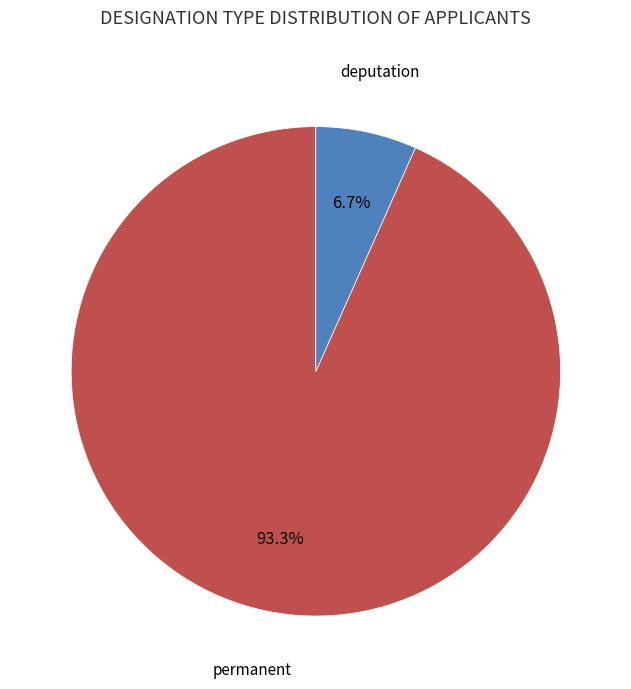

Is there a majority slice in this chart?

Yes